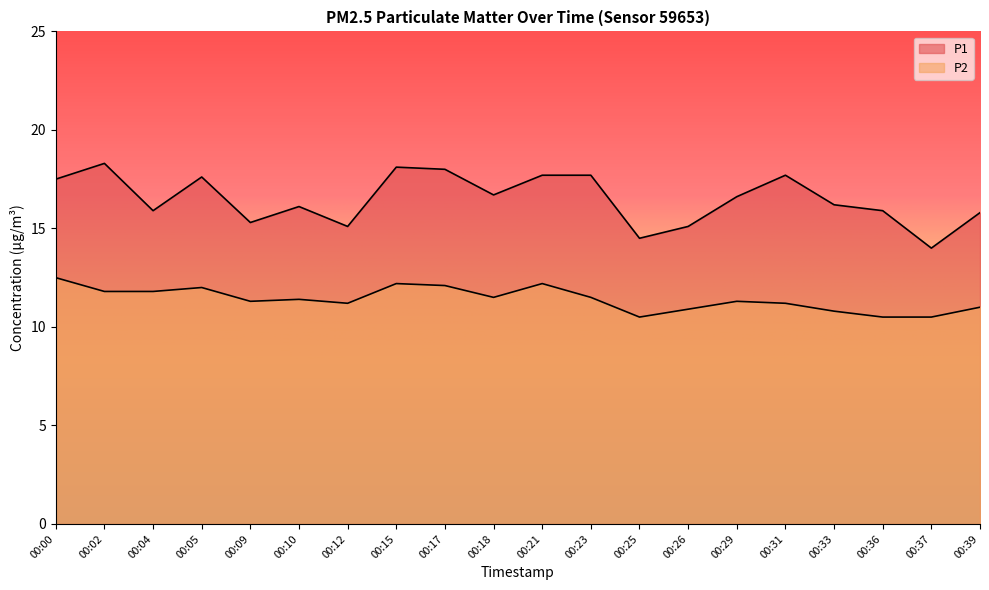

How many data points in P2 are less than 11?

5